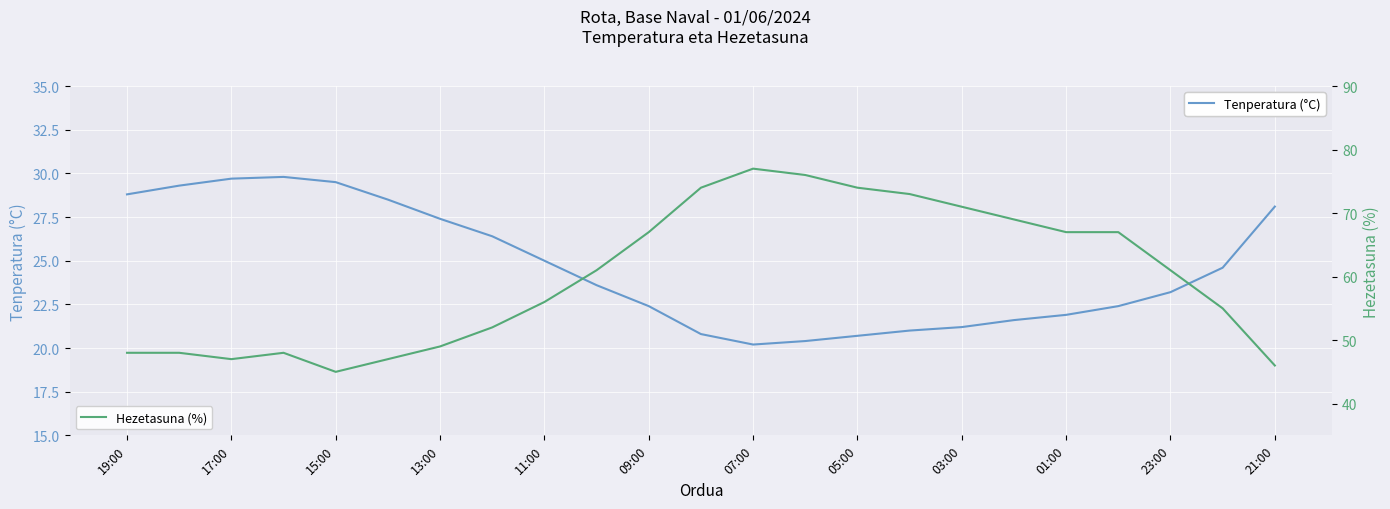

At how many categories does at least one series exceed 38?

23